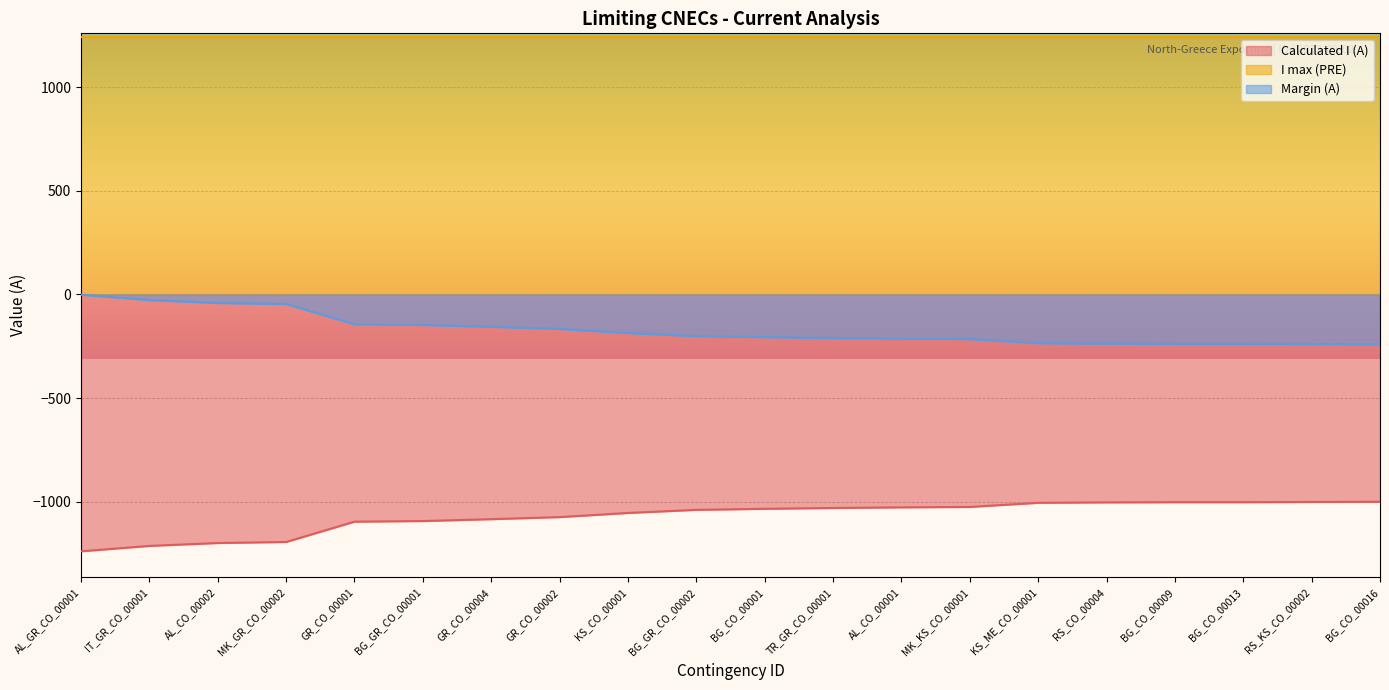

Which category has the lowest value in the Margin (A) series?

BG_CO_00016